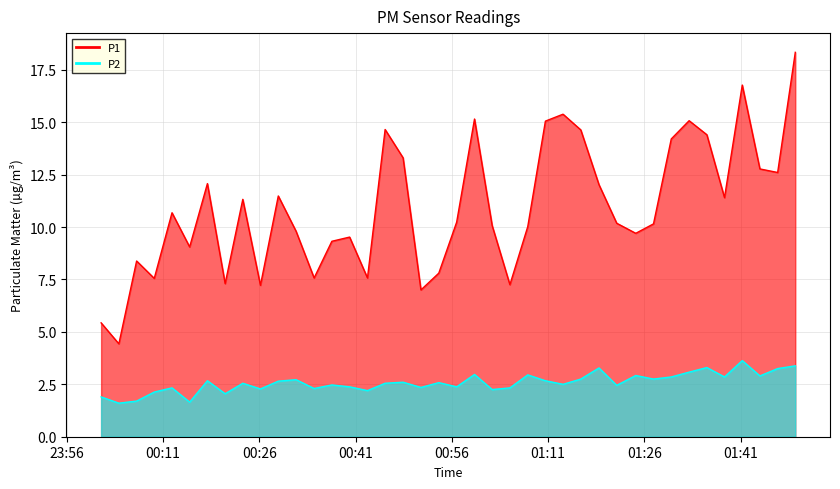

What is the label of the 11th point from the left?

2023-09-30T00:28:57